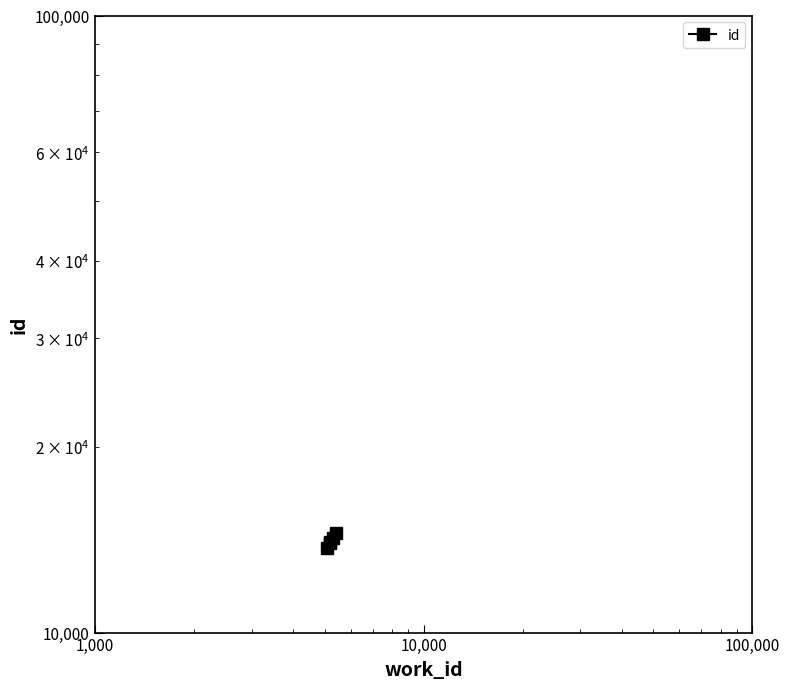

What is the minimum value shown in the chart?

13688